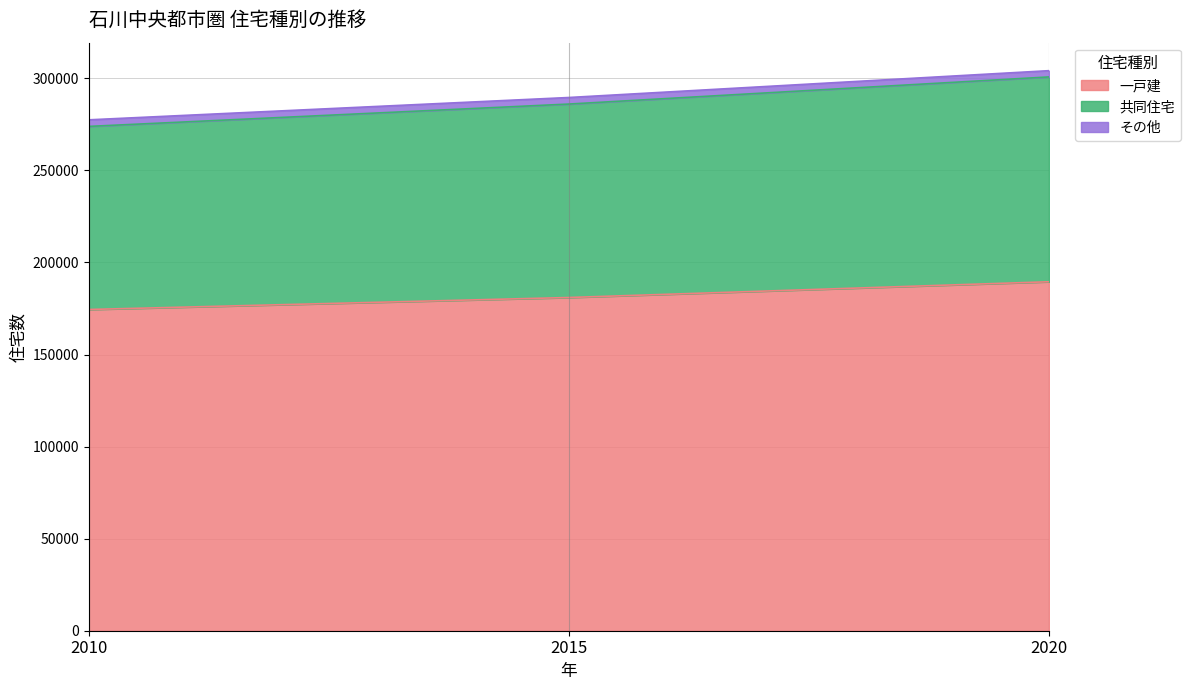

Which category has the highest value across all series?

2020